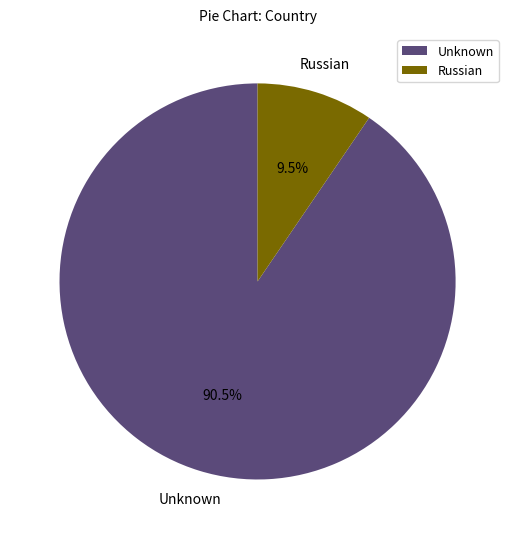

Does any single category account for the majority?

Yes